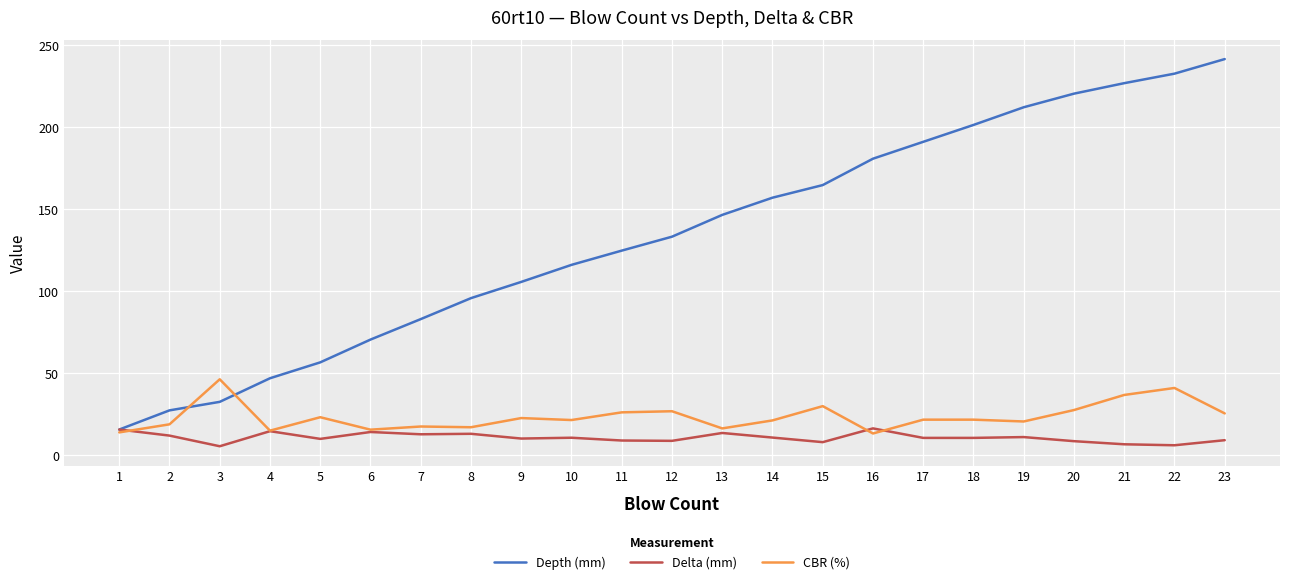

Does the chart display data point markers on the line(s)?

No